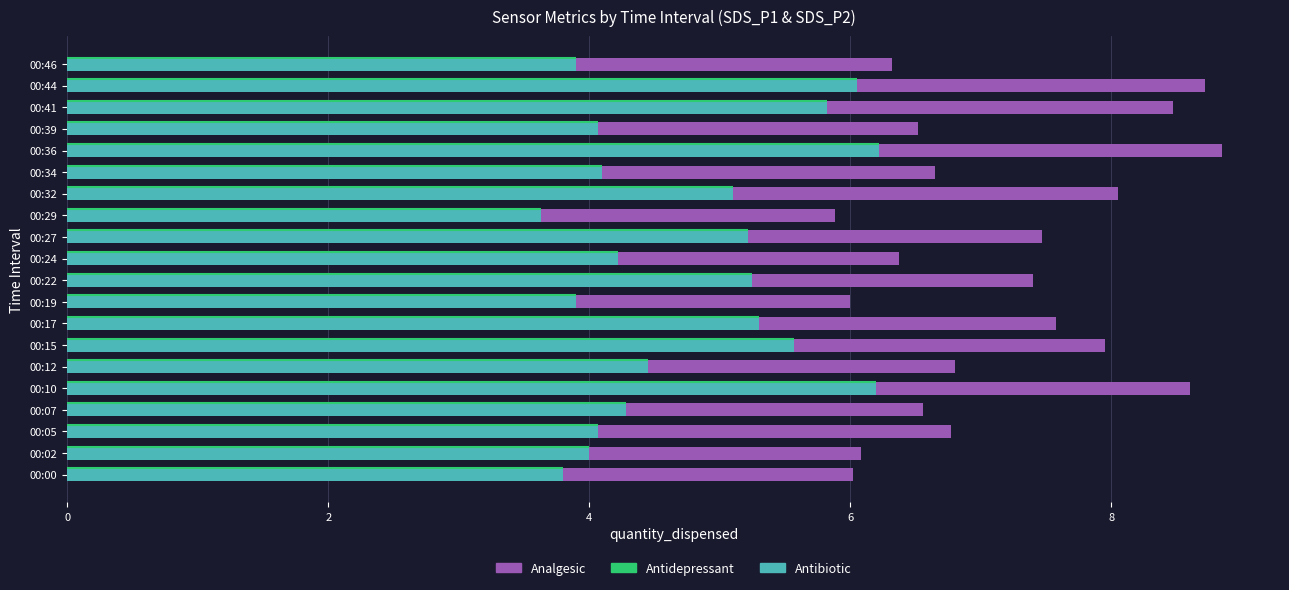

What is the total value across all series at 00:17?

7.6